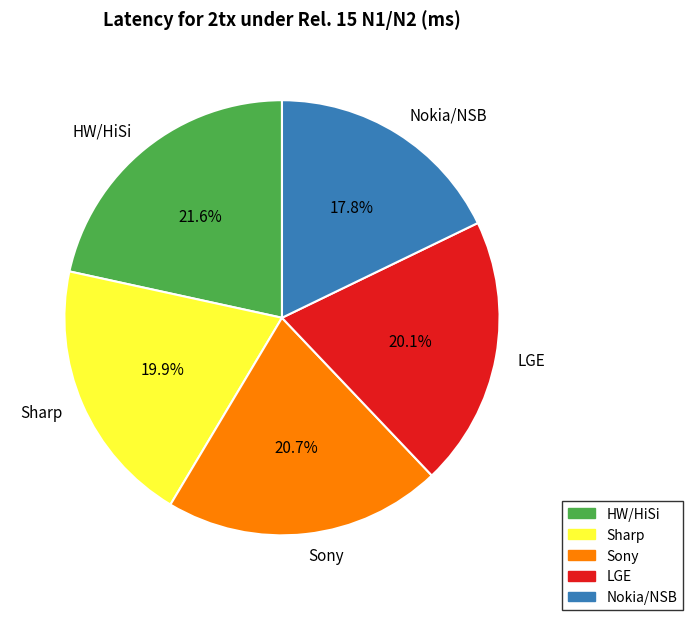

What is the total percentage of LGE and HW/HiSi?

41.7%